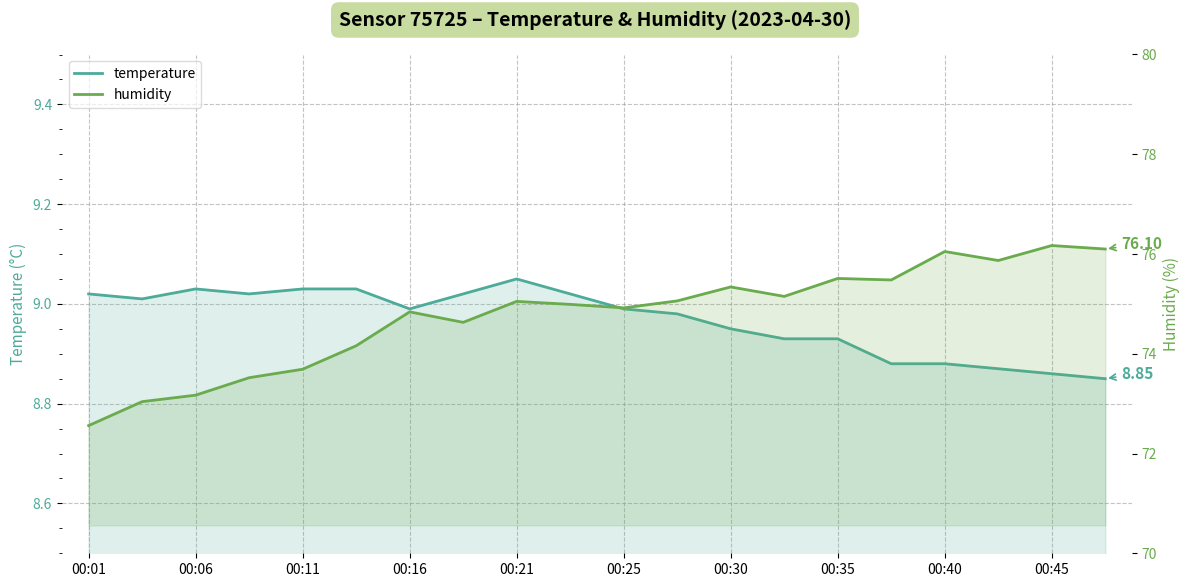

What are all the series names shown in the legend?

temperature, humidity